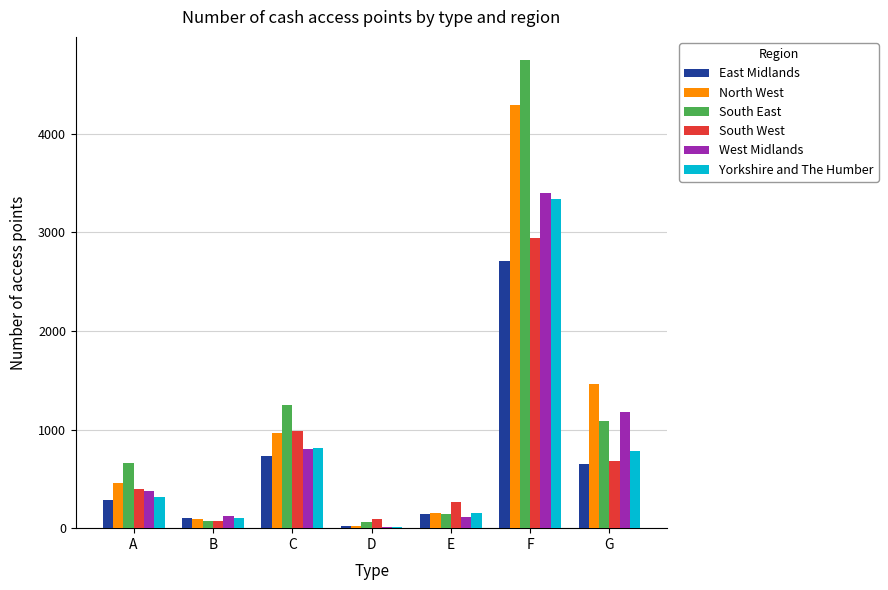

Which series has the widest spread of values?

South East